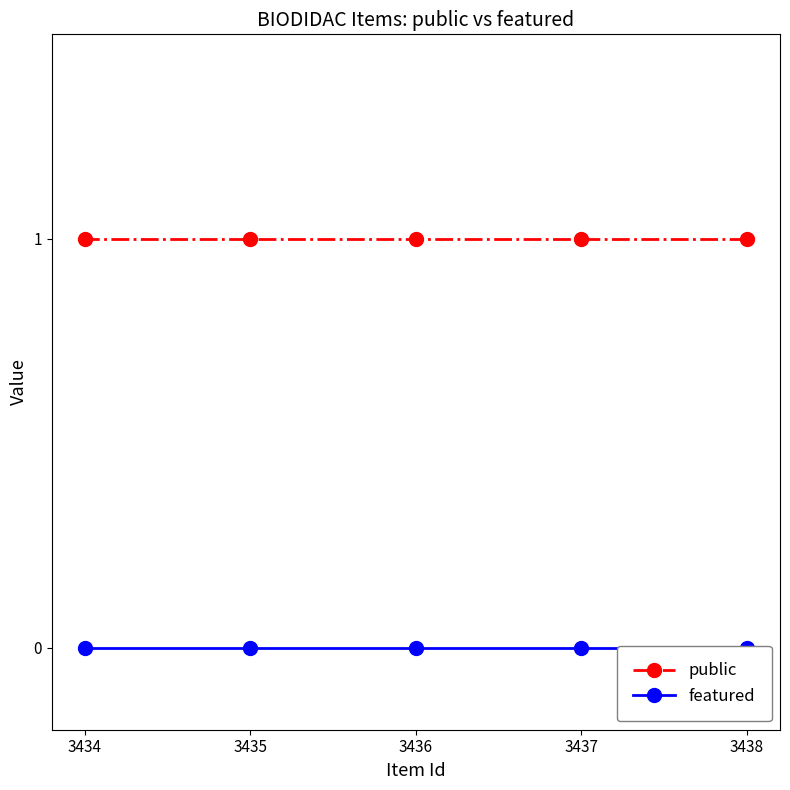

Is this an area chart (filled region under the line)?

No